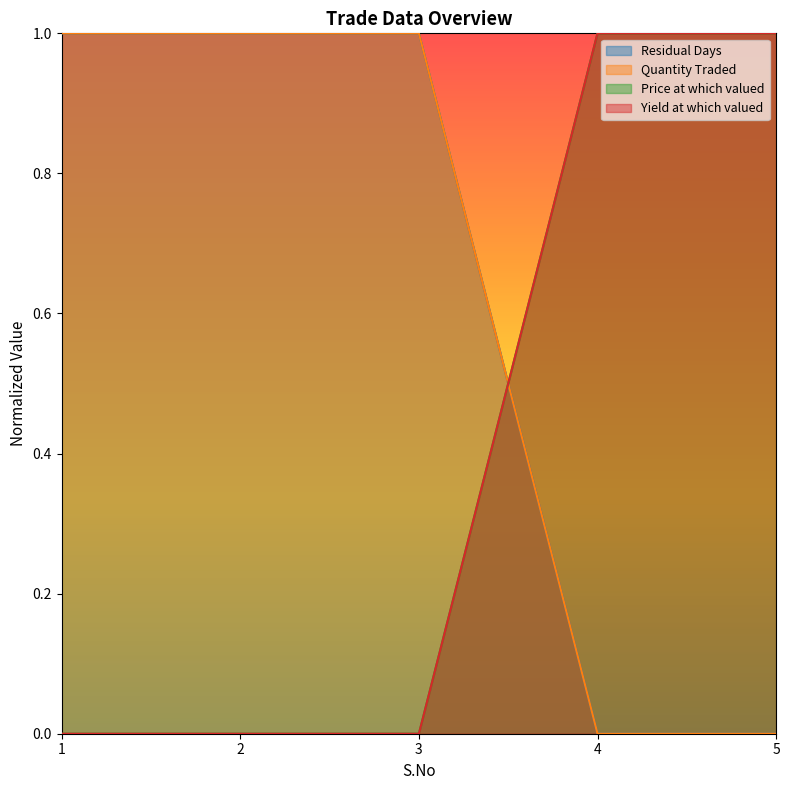

True or false: Quantity Traded has more than 1 points higher than both neighbors.

False